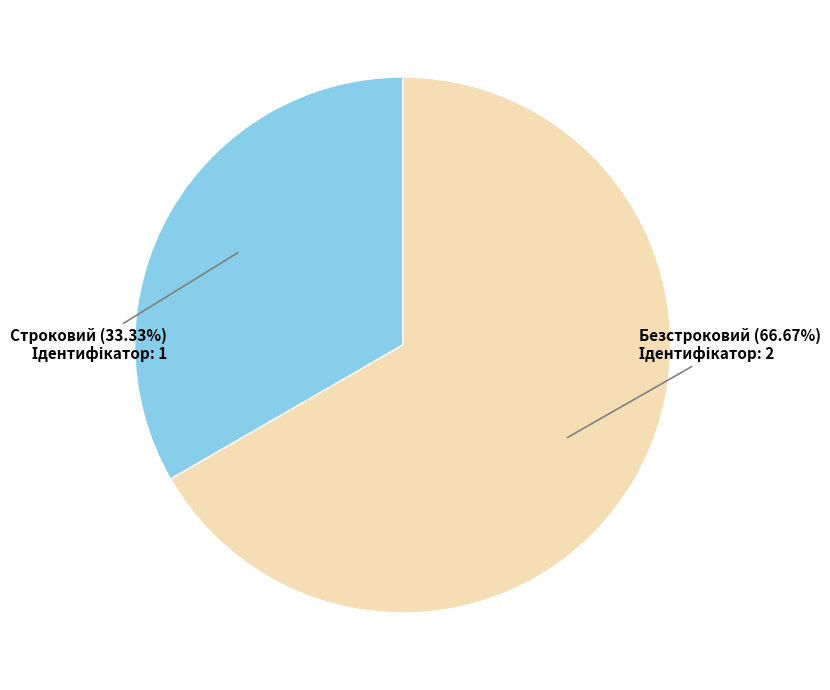

Does any single category account for the majority?

Yes